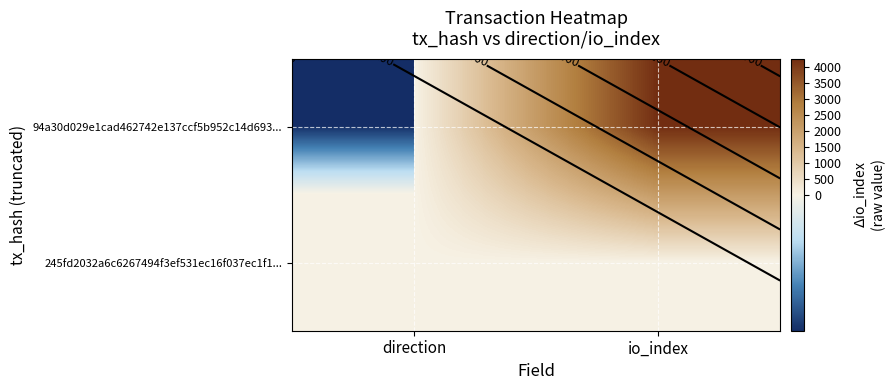

Where is 94a30d029e1cad462742e137ccf5b952c14d693... nearest to the value 2138?

direction